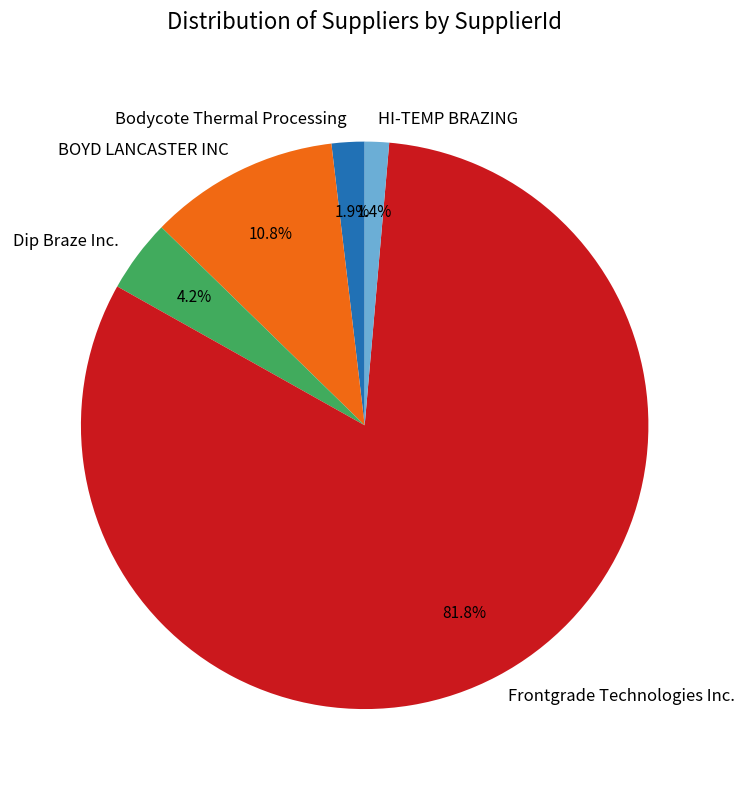

What is the majority slice?

Frontgrade Technologies Inc.